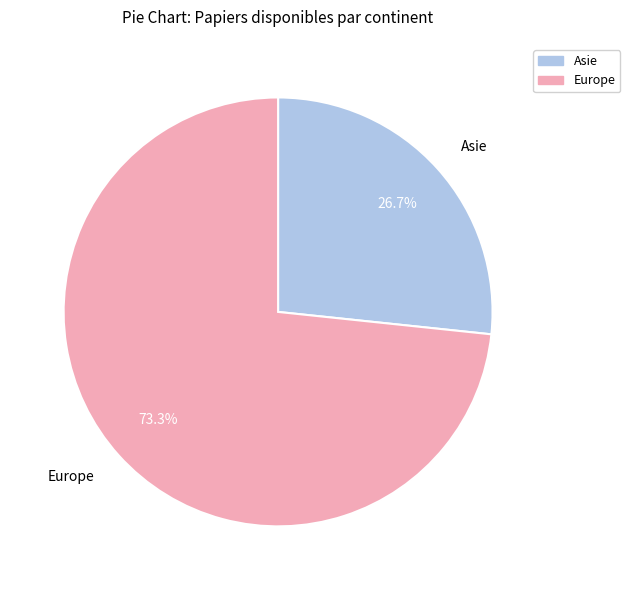

True or false: Europe accounts for 58% of the total.

False